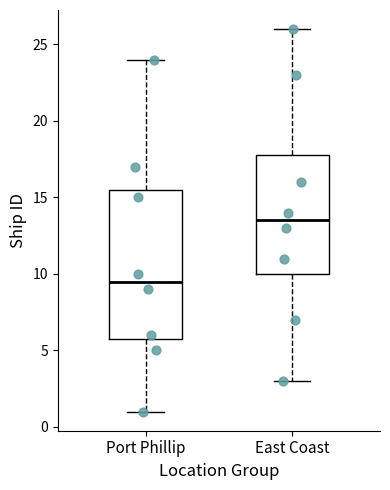

Reading left to right, transcribe this box plot: for each box, give where its median line is, the range the box spans, and where its two whiskers end, as read against the y-axis. The values are not printed on the chart, so give them approximately, as read against the axis.

Port Phillip: median 9.5, box 6.0 to 15.5, whiskers 1.0 to 24.0
East Coast: median 13.5, box 10.0 to 18.0, whiskers 3.0 to 26.0